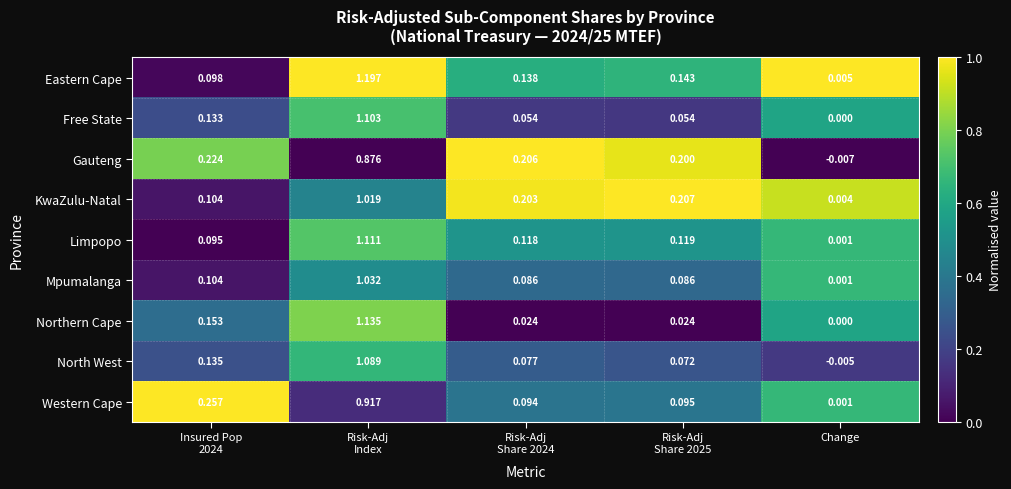

Where is Gauteng nearest to the value 0?

Change